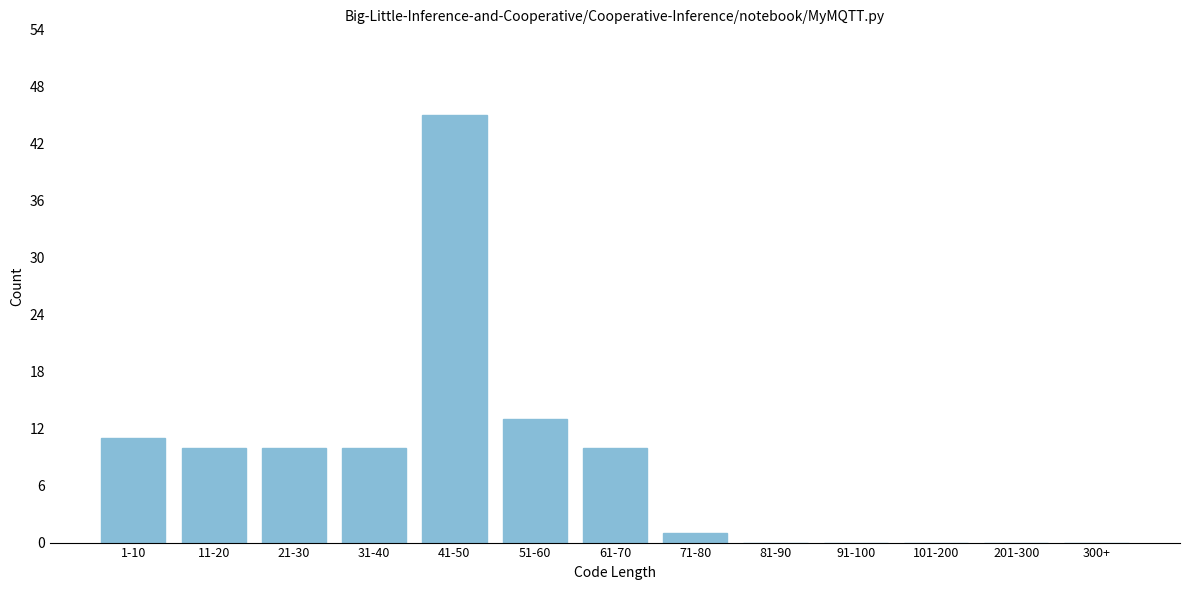

Reading right to left, list all the values displayed in this chart.

300+=0	201-300=0	101-200=0	91-100=0	81-90=0	71-80=1	61-70=10	51-60=13	41-50=45	31-40=10	21-30=10	11-20=10	1-10=11